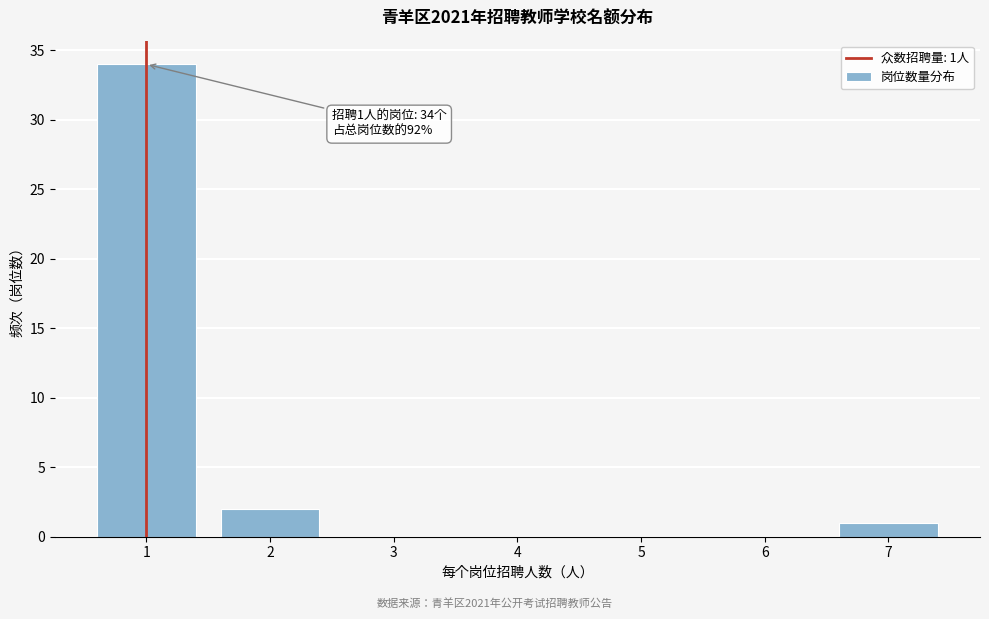

Reading right to left, list all the values displayed in this chart.

7=1	6=0	5=0	4=0	3=0	2=2	1=34